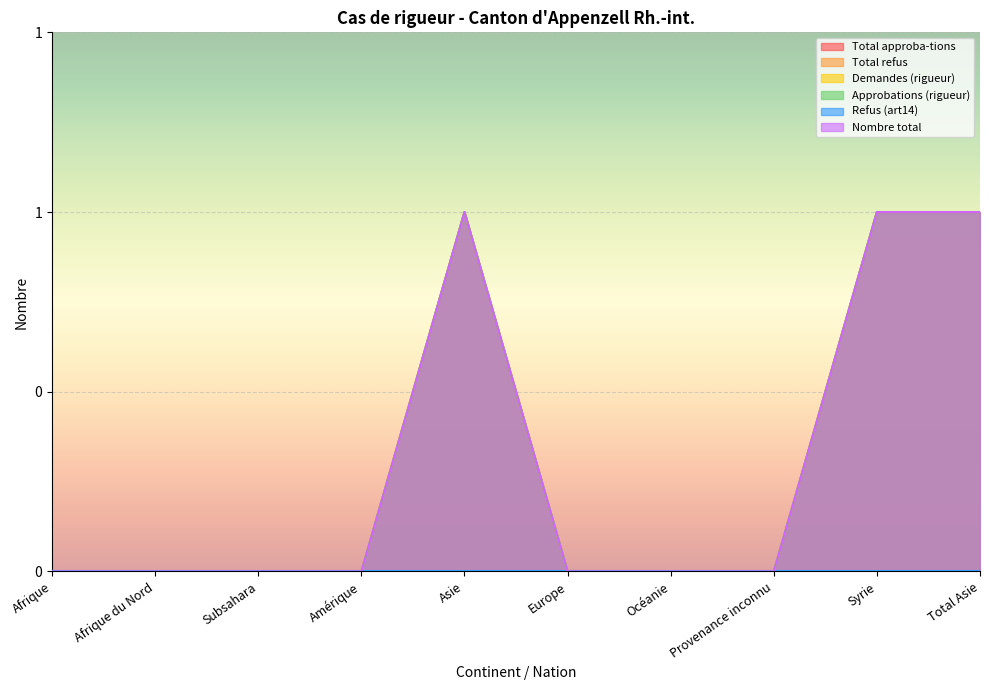

True or false: Nombre total and Demandes (rigueur) intersect in this chart.

False